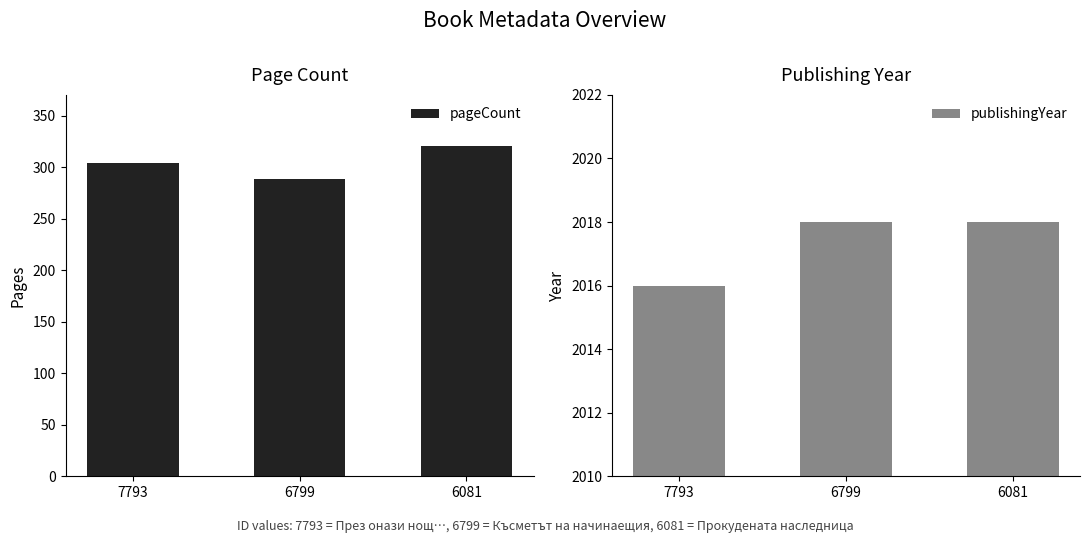

How many pageCount values are between 288 and 320?

3